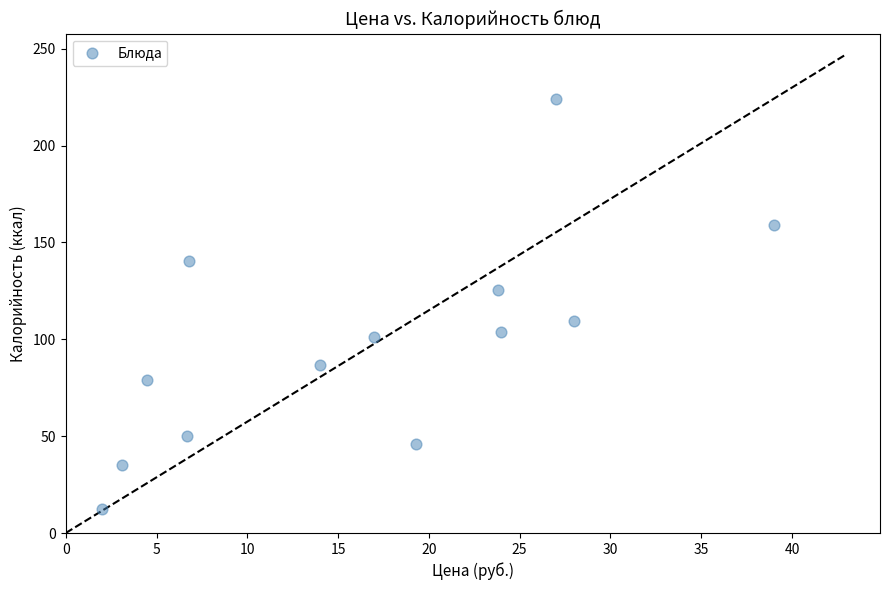

What is the range of X values (max minus min)?

37.0